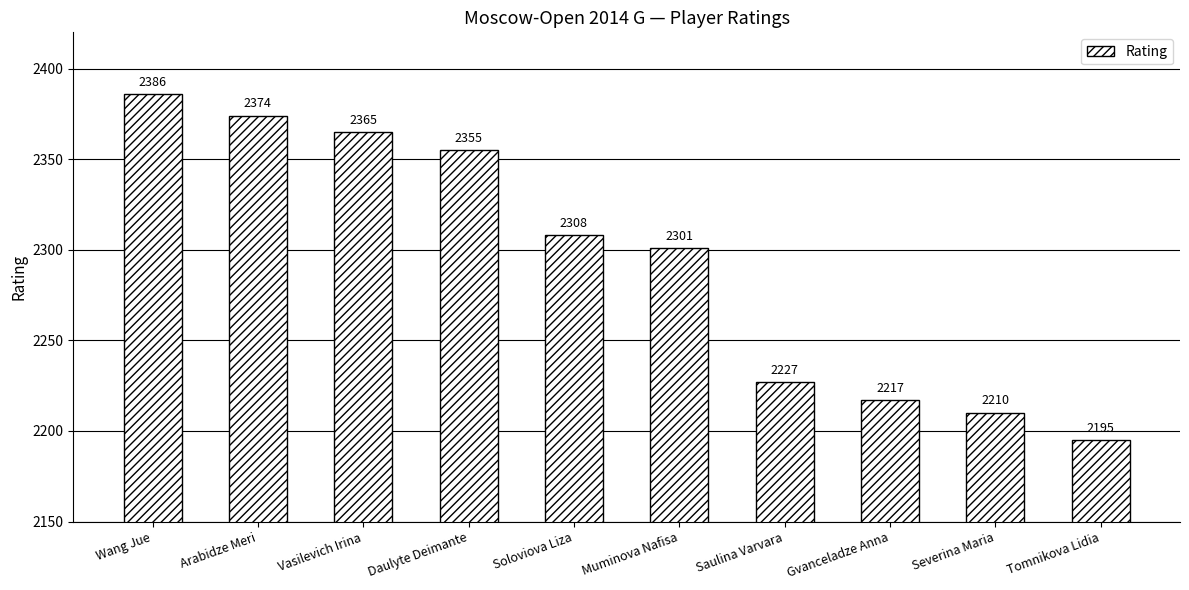

Is it true that the value at Muminova Nafisa is 3026?

False